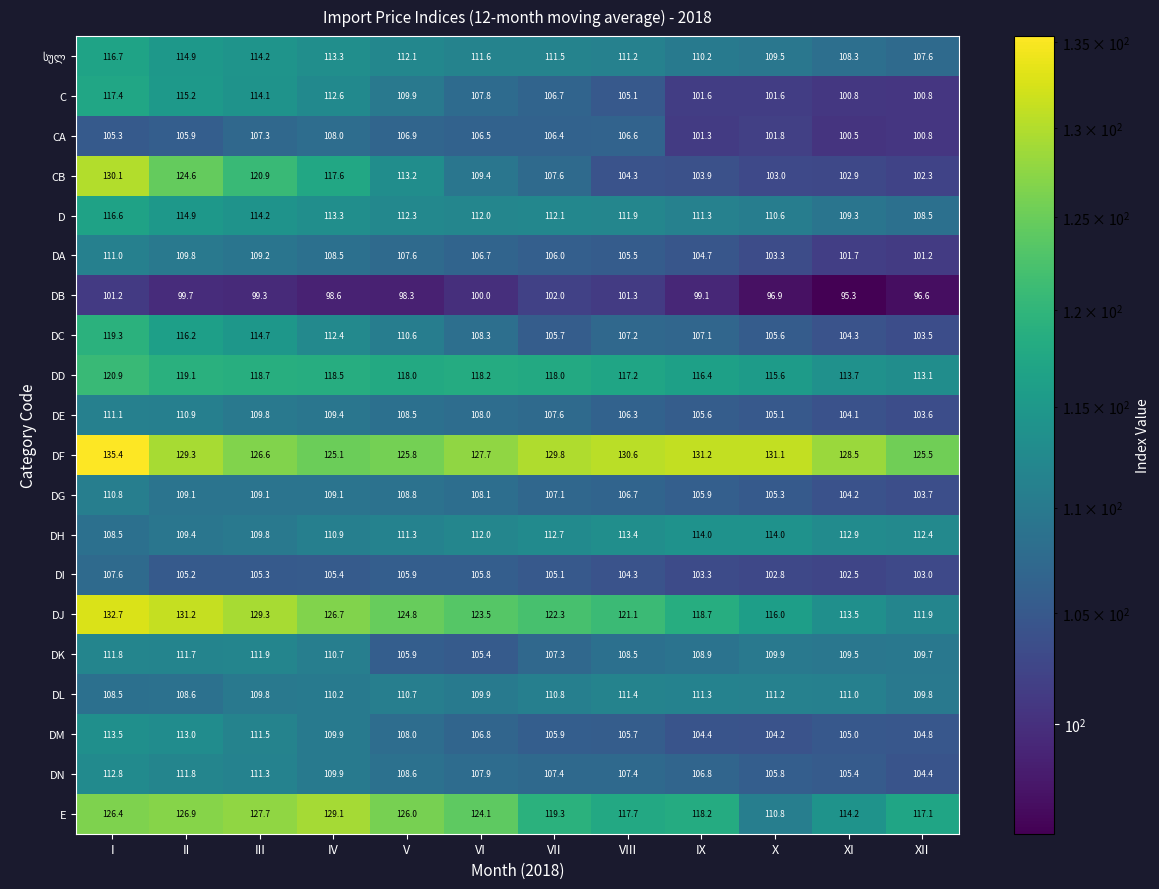

List the labels in order of D value, largest first.

I, II, III, IV, V, VII, VI, VIII, IX, X, XI, XII